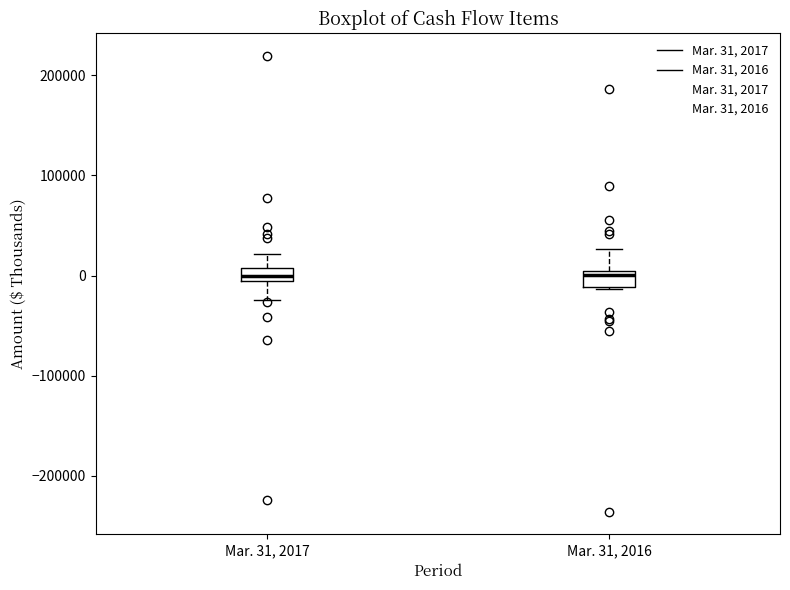

Where does the median line of the box for Mar. 31, 2017 sit on the y-axis? The values are not printed on the chart, so give them approximately, as read against the axis.

0